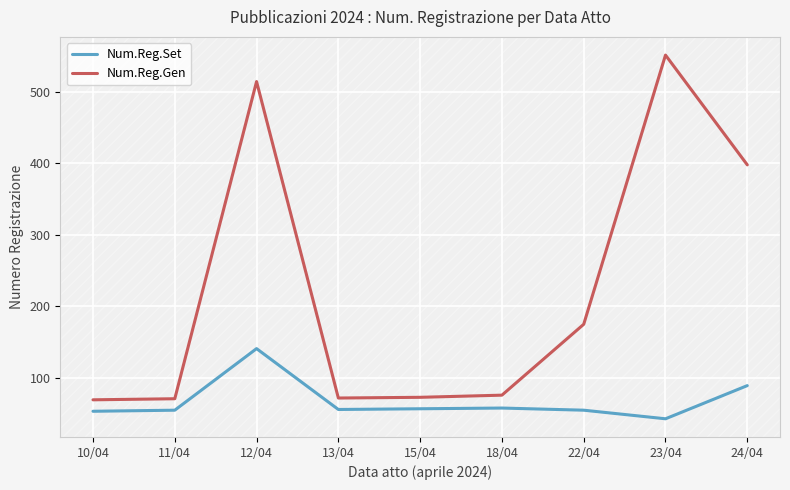

What is the label of the 7th point from the right?

12/04